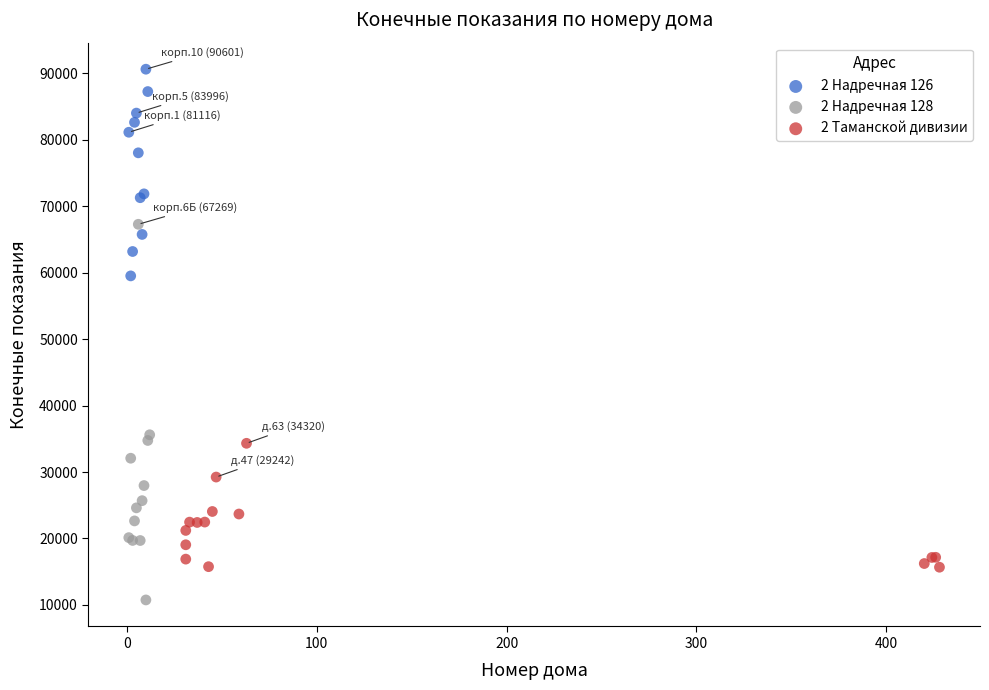

Which series contains the lowest Y value?

2 Надречная 128